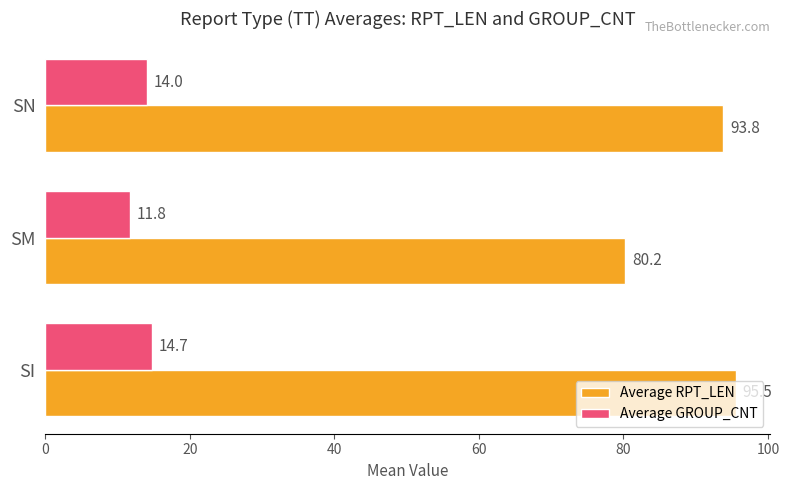

At which label does Average GROUP_CNT reach its minimum?

SM